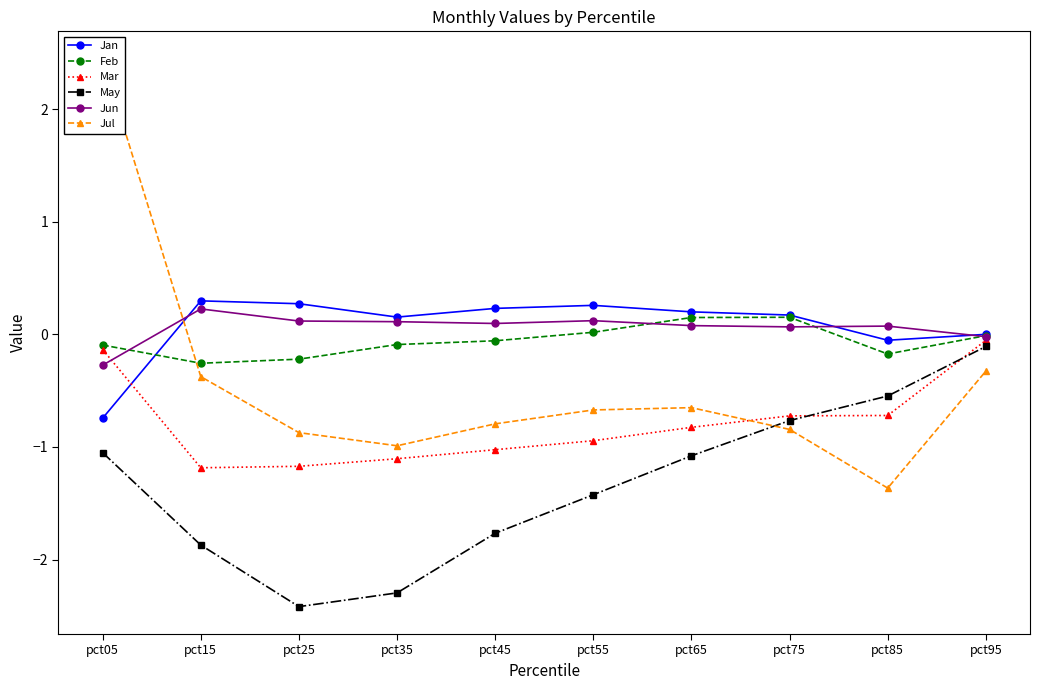

Which series has the widest spread of values?

Jul